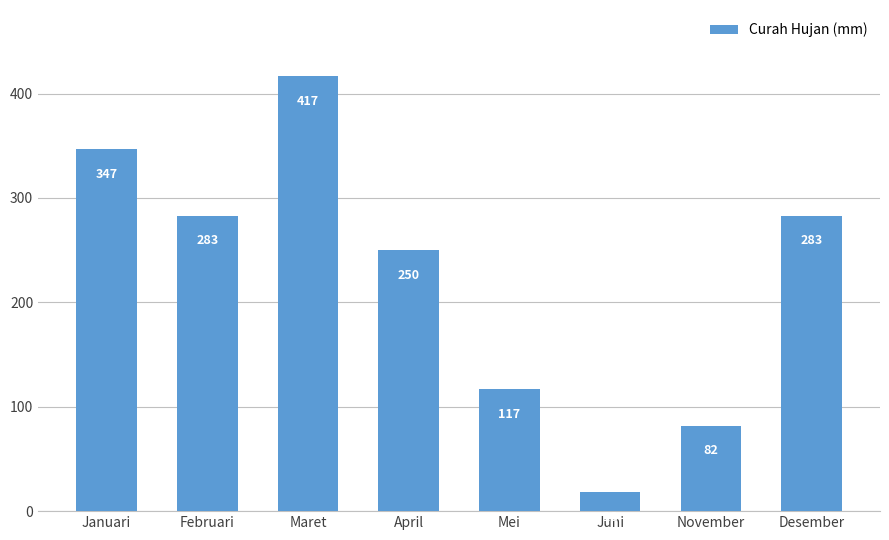

Between Januari and Mei, which is larger?

Januari